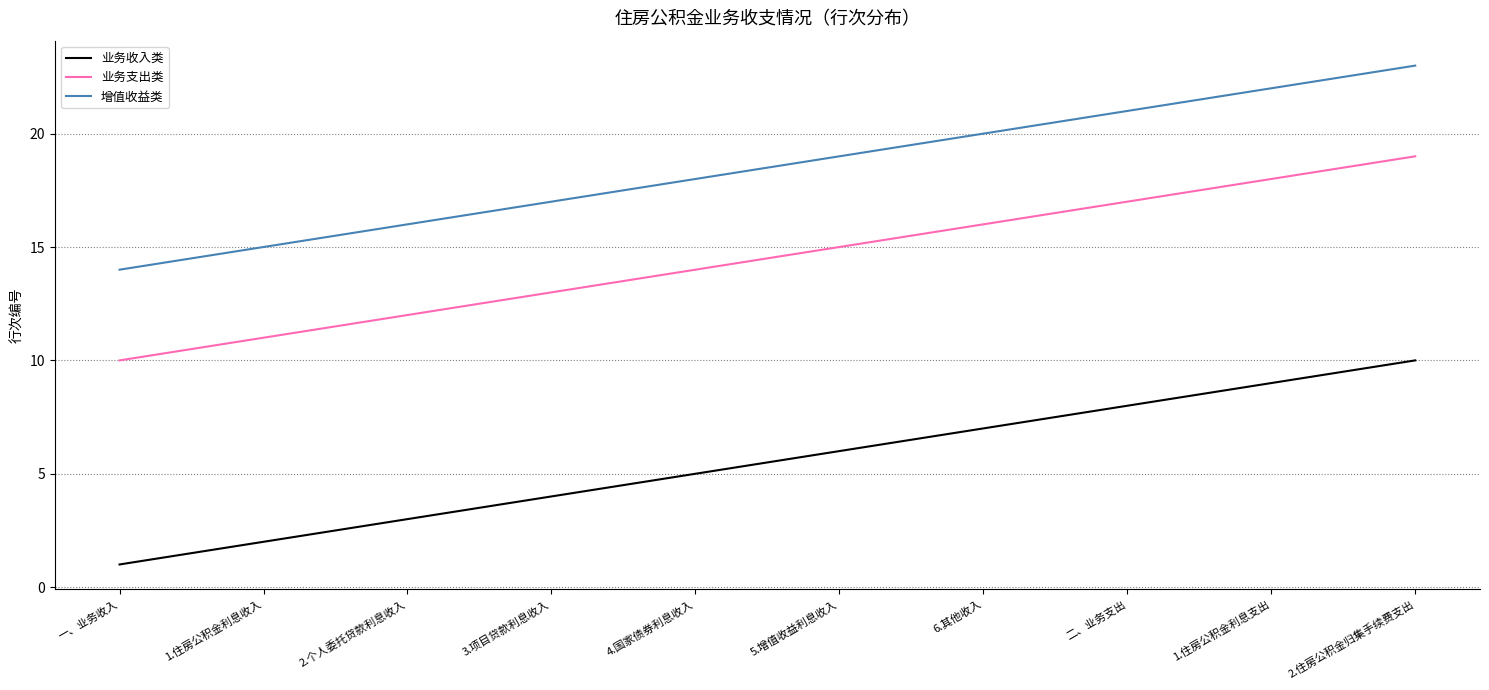

What is the lowest value of the 业务支出类 series?

10